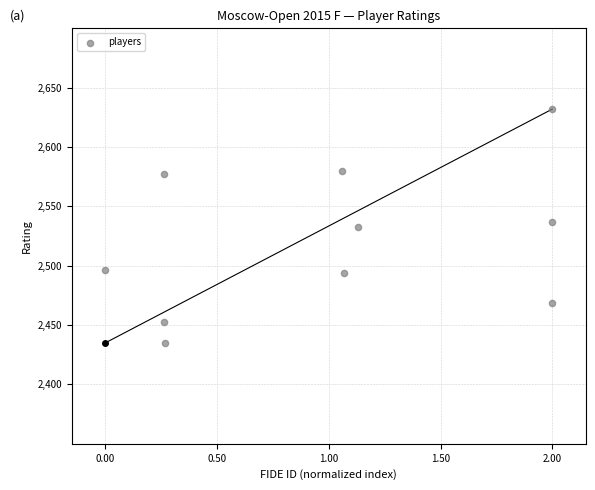

What is the average Y value?

2521